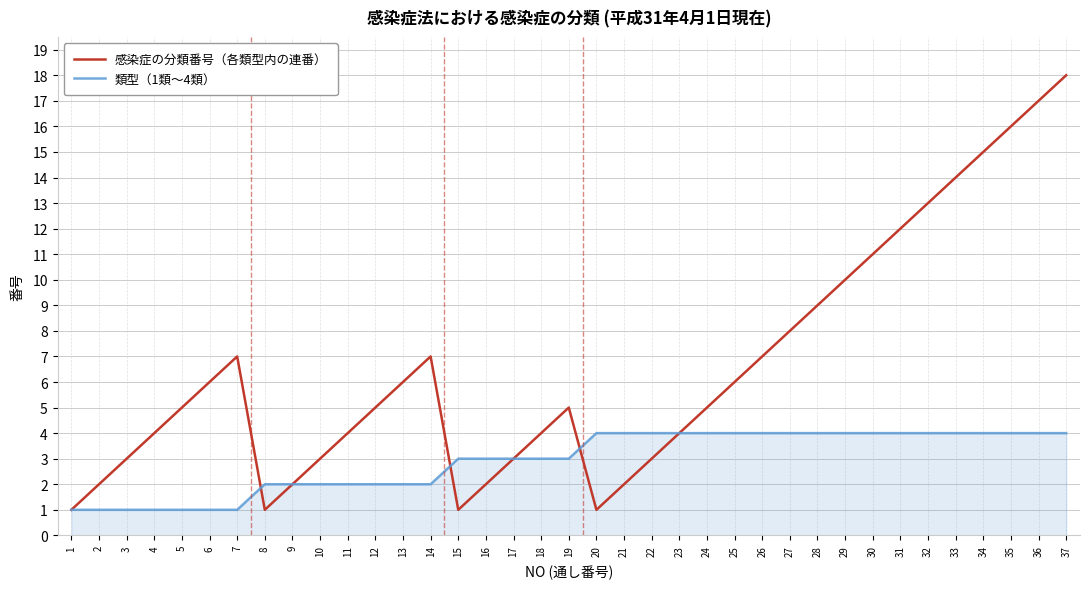

Reading left to right, extract all data points from this chart.

感染症の分類番号（各類型内の連番）: 1	2	3	4	5	6	7	1	2	3	4	5	6	7	1	2	3	4	5	1	2	3	4	5	6	7	8	9	10	11	12	13	14	15	16	17	18
類型（1類〜4類）: 1	1	1	1	1	1	1	2	2	2	2	2	2	2	3	3	3	3	3	4	4	4	4	4	4	4	4	4	4	4	4	4	4	4	4	4	4